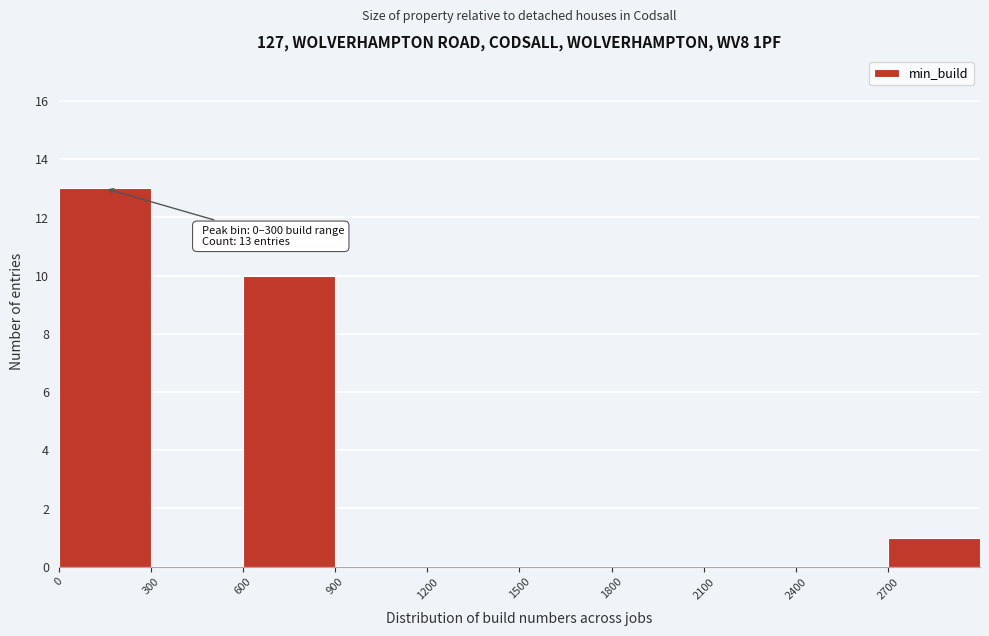

Over which range of the x-axis is the bar tallest?

0 to 300